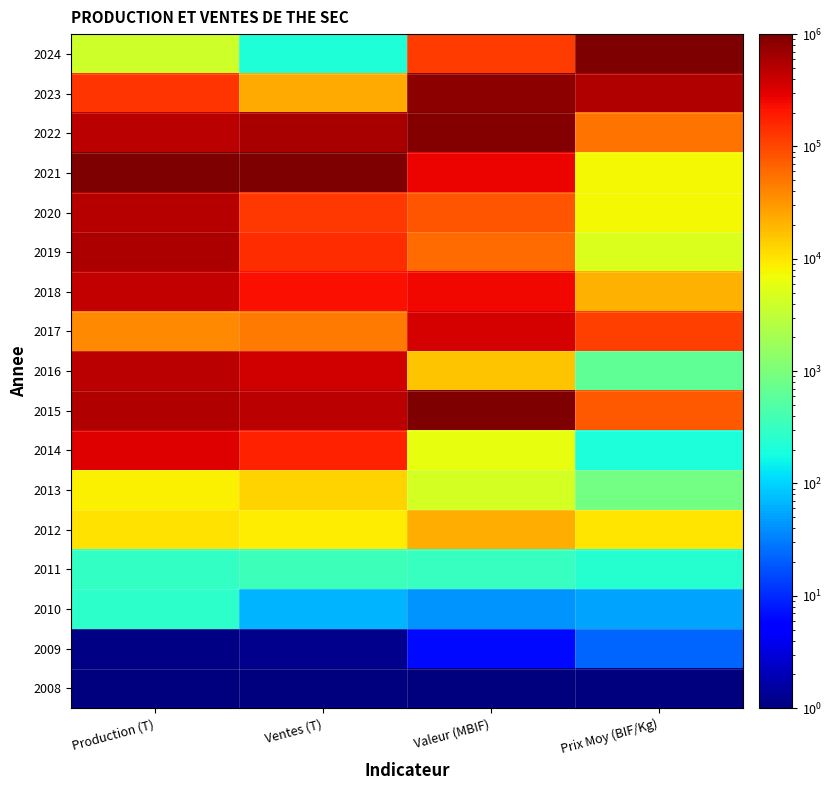

Reading left to right, list all the values displayed in this chart.

2008: Production (T)=0.0	Ventes (T)=0.0	Valeur (MBIF)=0.0	Prix Moy (BIF/Kg)=0.0
2009: Production (T)=0.0	Ventes (T)=0.0	Valeur (MBIF)=0.1	Prix Moy (BIF/Kg)=0.2
2010: Production (T)=0.4	Ventes (T)=0.3	Valeur (MBIF)=0.3	Prix Moy (BIF/Kg)=0.3
2011: Production (T)=0.4	Ventes (T)=0.4	Valeur (MBIF)=0.4	Prix Moy (BIF/Kg)=0.4
2012: Production (T)=0.7	Ventes (T)=0.7	Valeur (MBIF)=0.7	Prix Moy (BIF/Kg)=0.7
2013: Production (T)=0.7	Ventes (T)=0.7	Valeur (MBIF)=0.6	Prix Moy (BIF/Kg)=0.5
2014: Production (T)=0.9	Ventes (T)=0.9	Valeur (MBIF)=0.6	Prix Moy (BIF/Kg)=0.4
2015: Production (T)=1.0	Ventes (T)=0.9	Valeur (MBIF)=1.0	Prix Moy (BIF/Kg)=0.8
2016: Production (T)=0.9	Ventes (T)=0.9	Valeur (MBIF)=0.7	Prix Moy (BIF/Kg)=0.5
2017: Production (T)=0.8	Ventes (T)=0.8	Valeur (MBIF)=0.9	Prix Moy (BIF/Kg)=0.8
2018: Production (T)=0.9	Ventes (T)=0.9	Valeur (MBIF)=0.9	Prix Moy (BIF/Kg)=0.7
2019: Production (T)=1.0	Ventes (T)=0.9	Valeur (MBIF)=0.8	Prix Moy (BIF/Kg)=0.6
2020: Production (T)=1.0	Ventes (T)=0.8	Valeur (MBIF)=0.8	Prix Moy (BIF/Kg)=0.6
2021: Production (T)=1.0	Ventes (T)=1.0	Valeur (MBIF)=0.9	Prix Moy (BIF/Kg)=0.6
2022: Production (T)=0.9	Ventes (T)=1.0	Valeur (MBIF)=1.0	Prix Moy (BIF/Kg)=0.8
2023: Production (T)=0.9	Ventes (T)=0.7	Valeur (MBIF)=1.0	Prix Moy (BIF/Kg)=1.0
2024: Production (T)=0.6	Ventes (T)=0.4	Valeur (MBIF)=0.8	Prix Moy (BIF/Kg)=1.0